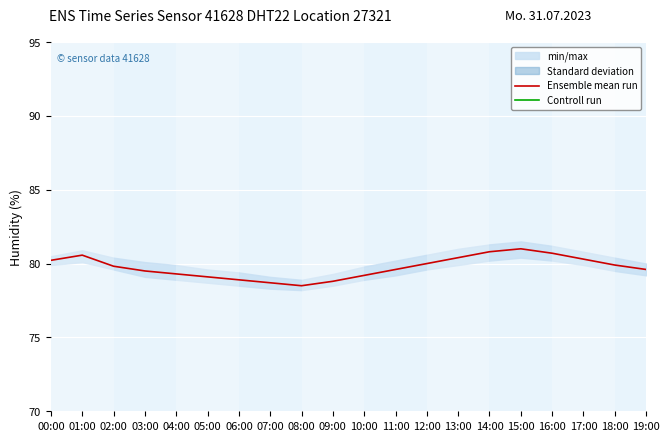

True or false: Ensemble mean run has a value of 20.0 at 18:00.

False